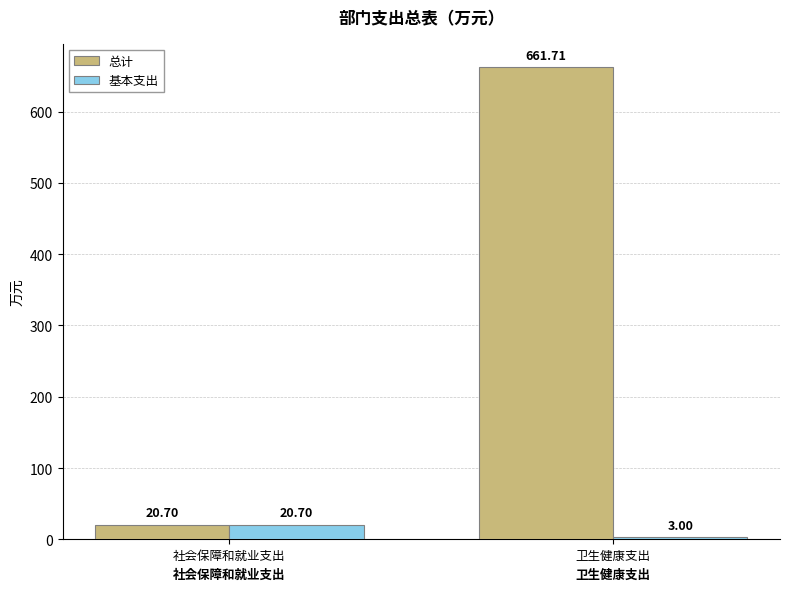

The value of 总计 at 卫生健康支出 is 661.7. True or false?

True